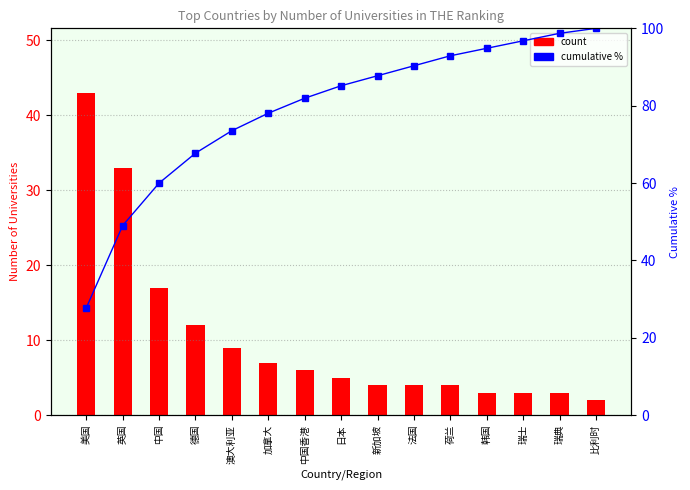

What is the total value across all series at 德国?

79.7